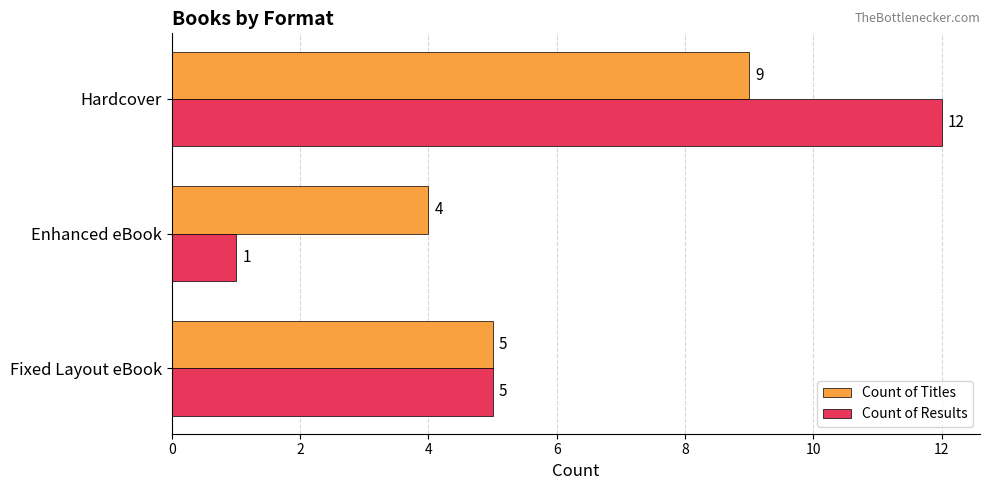

True or false: Count of Results has a value of 6 at Hardcover.

False